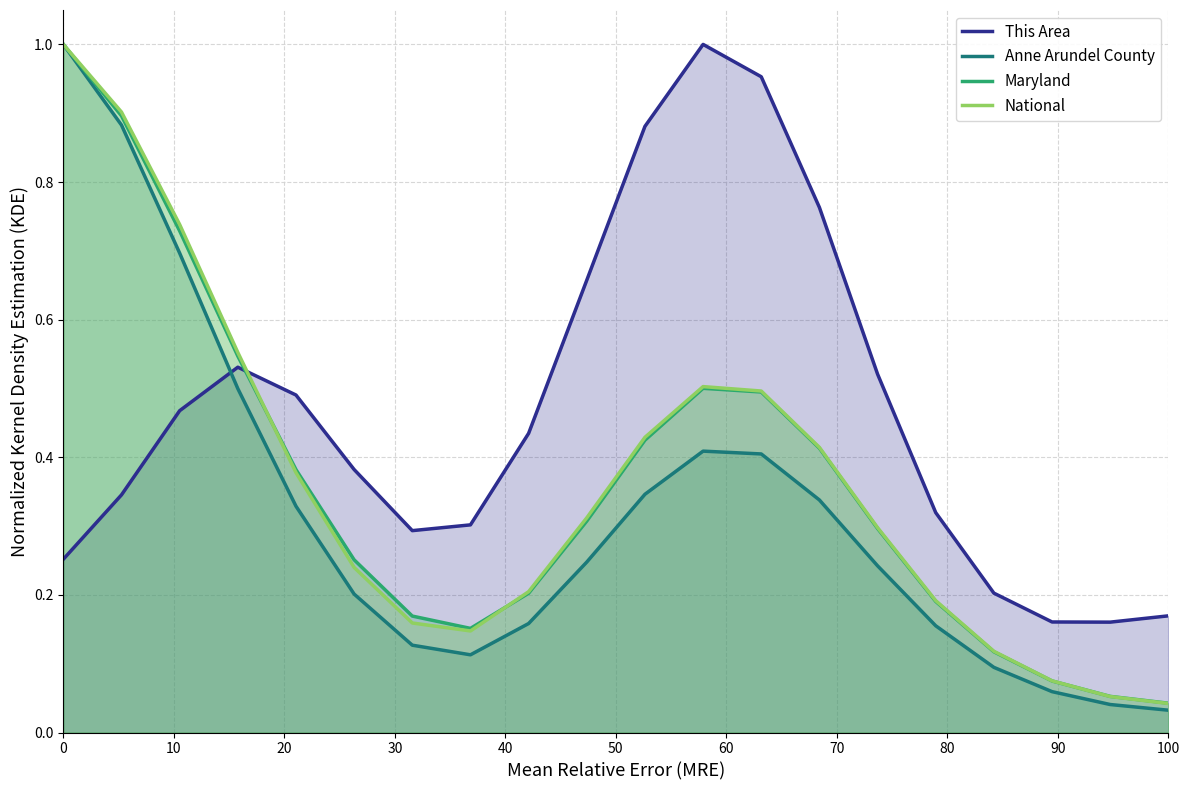

What are all the series names shown in the legend?

This Area, Anne Arundel County, Maryland, National